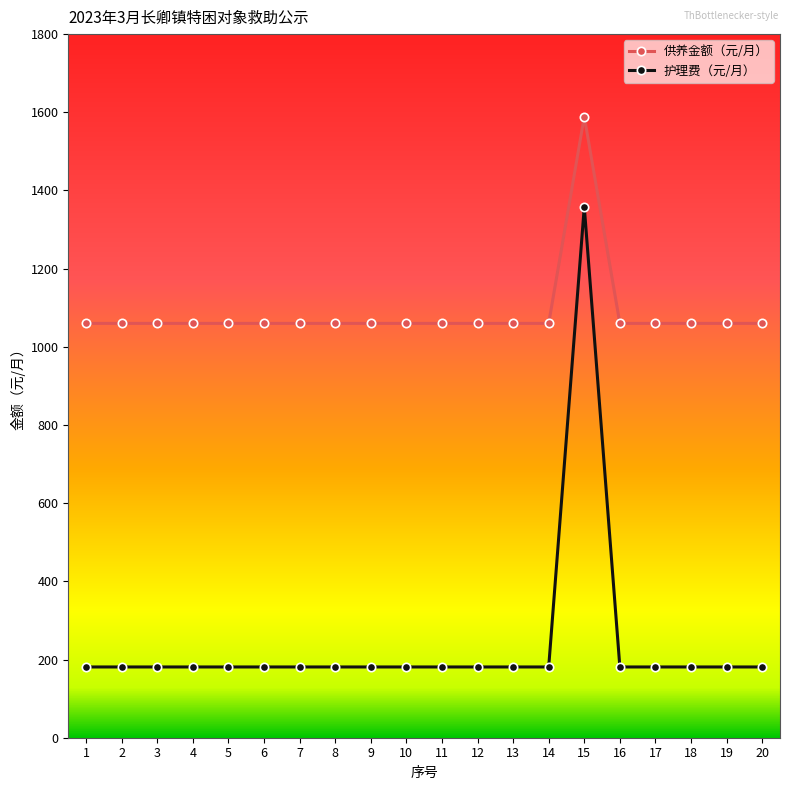

What is the average value of the 护理费（元/月） series?

240